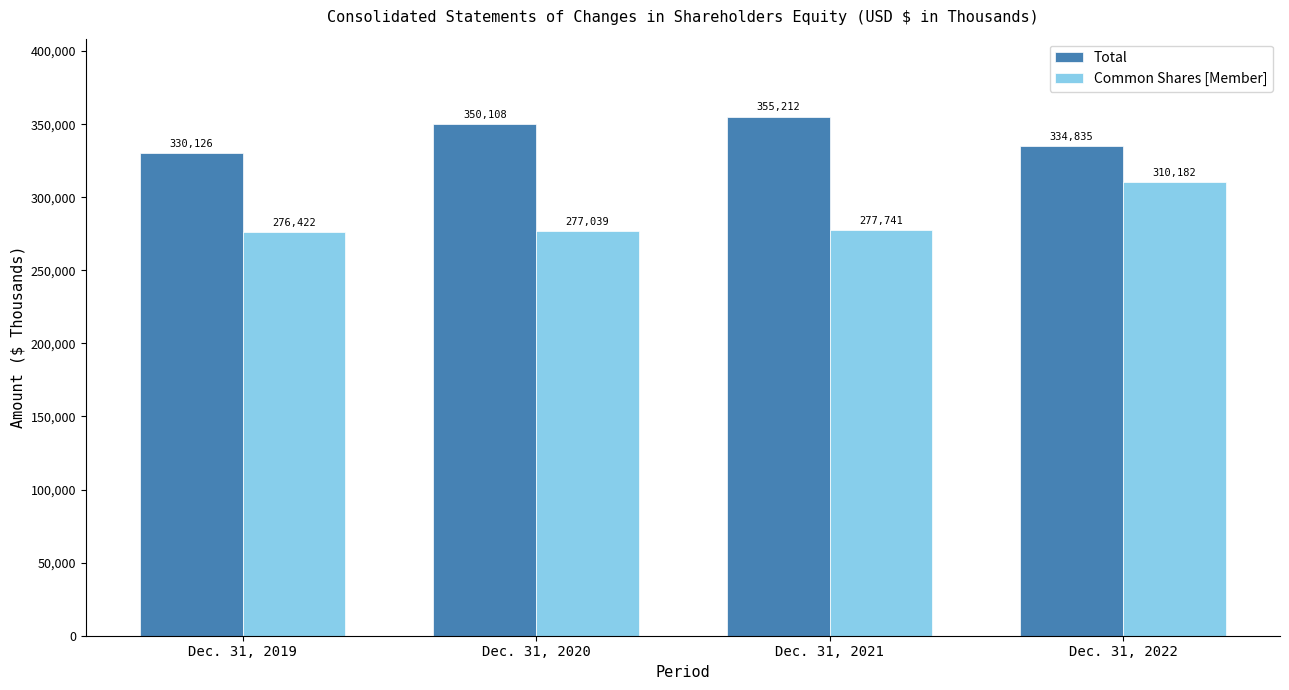

What is the difference between the maximum and minimum values in the Common Shares [Member] series?

33760